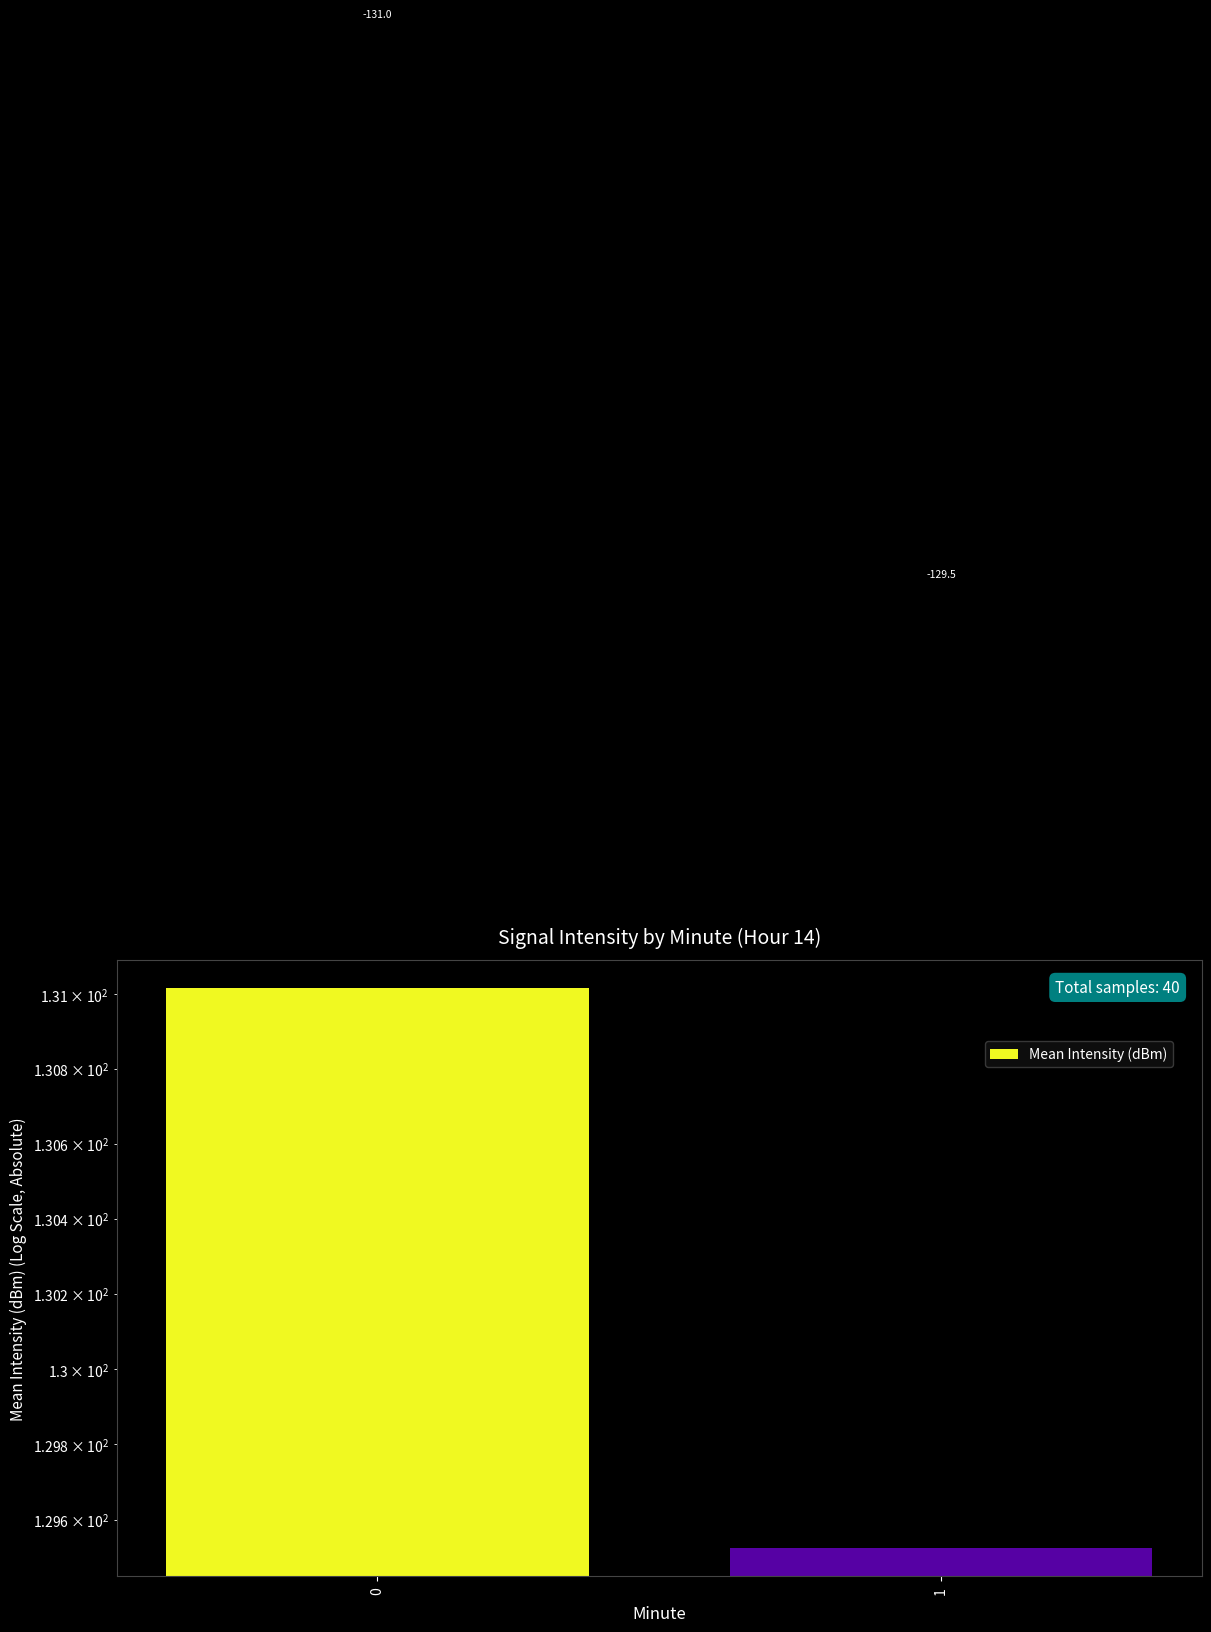

How many data points are less than 131?

1